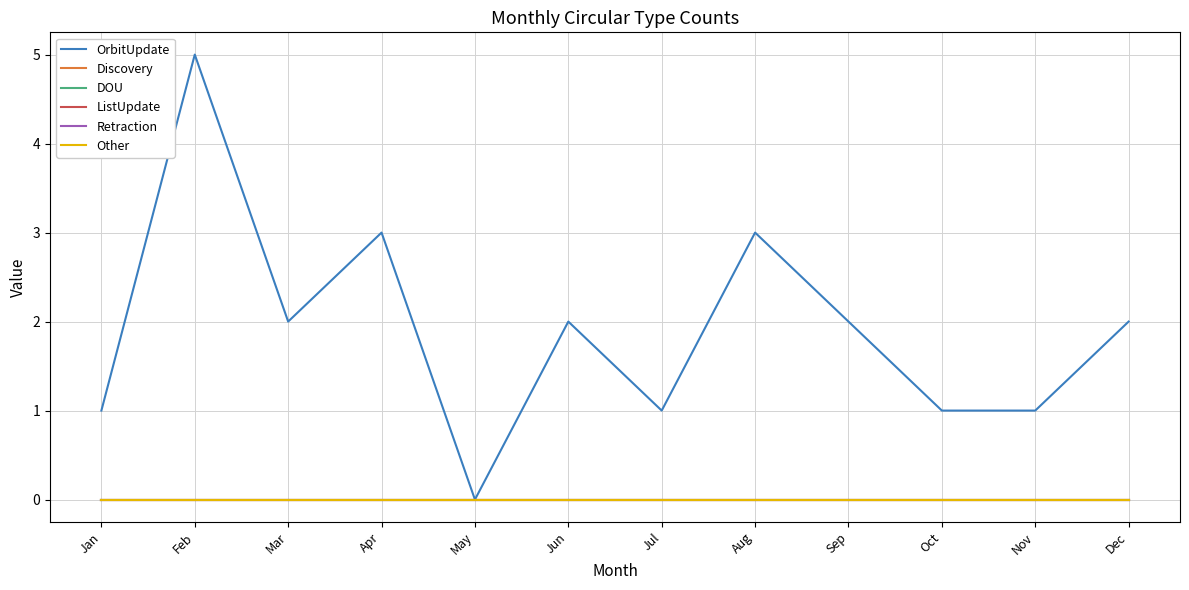

Does the chart display data point markers on the line(s)?

No